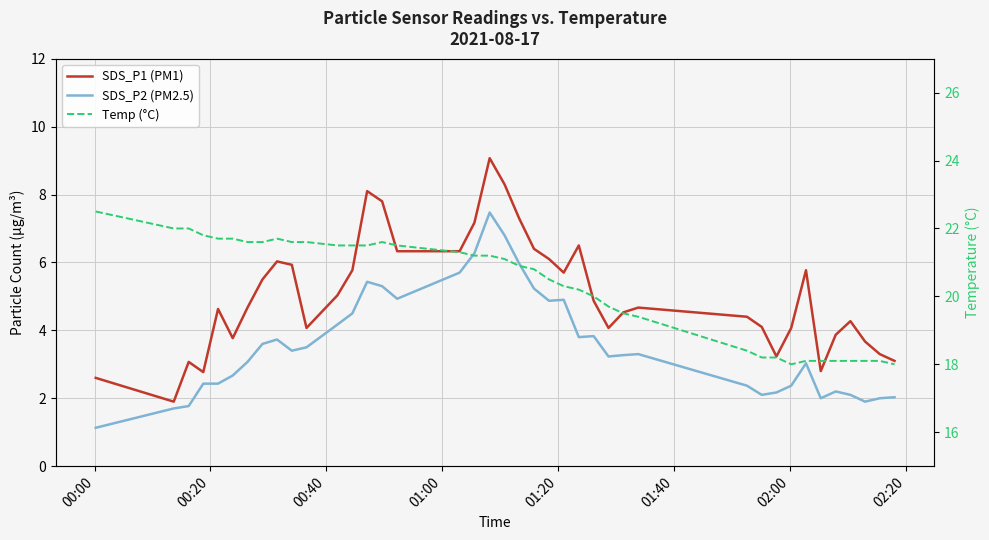

At how many categories does at least one series exceed 12?

40